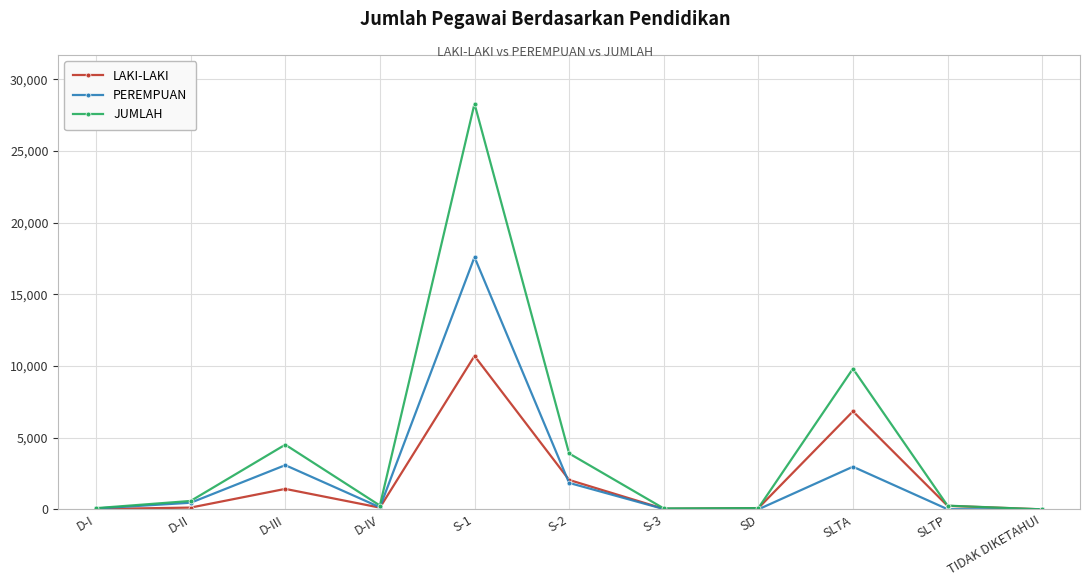

Which series changed the most between S-2 and SLTA?

JUMLAH